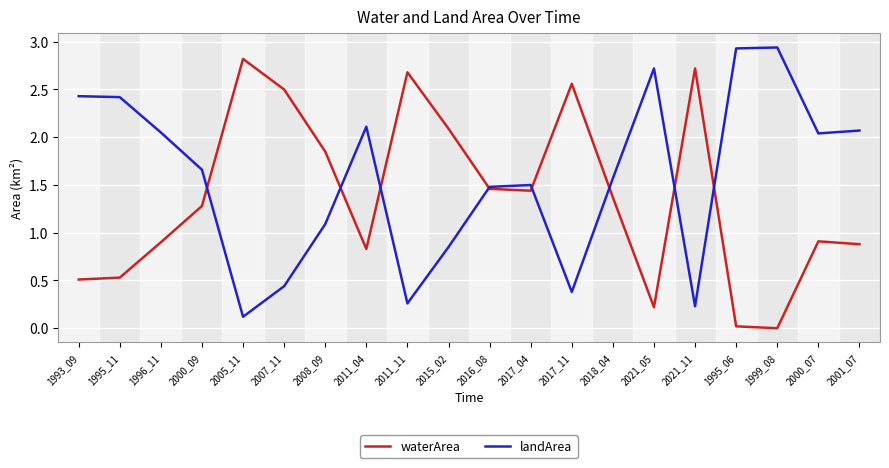

What is the difference between the highest and lowest values at 2017_11?

2.2